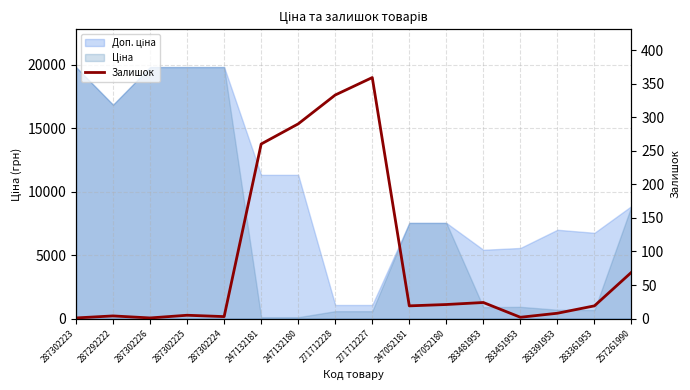

List the labels in order of value, largest first.

271712227, 271712228, 247132180, 247132181, 257261990, 283481953, 247052180, 247052181, 283361953, 283391953, 287302225, 287292222, 287302224, 283451953, 287302223, 287302226